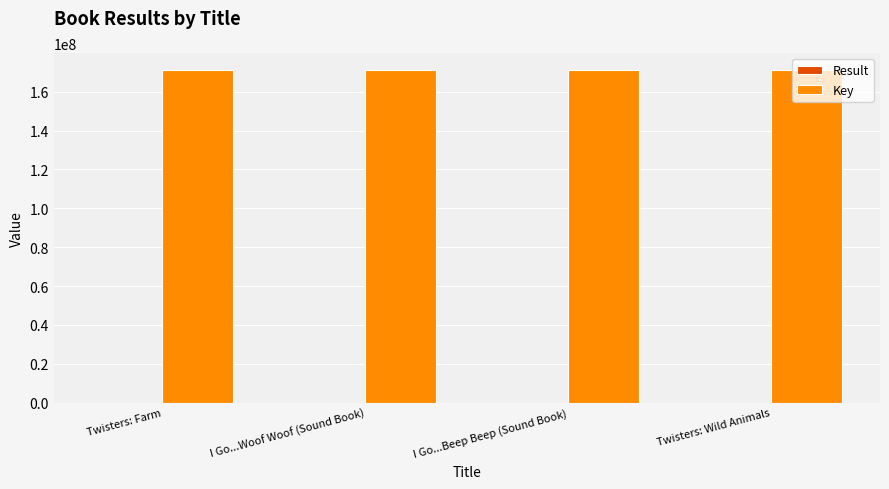

How many groups of bars are there?

4